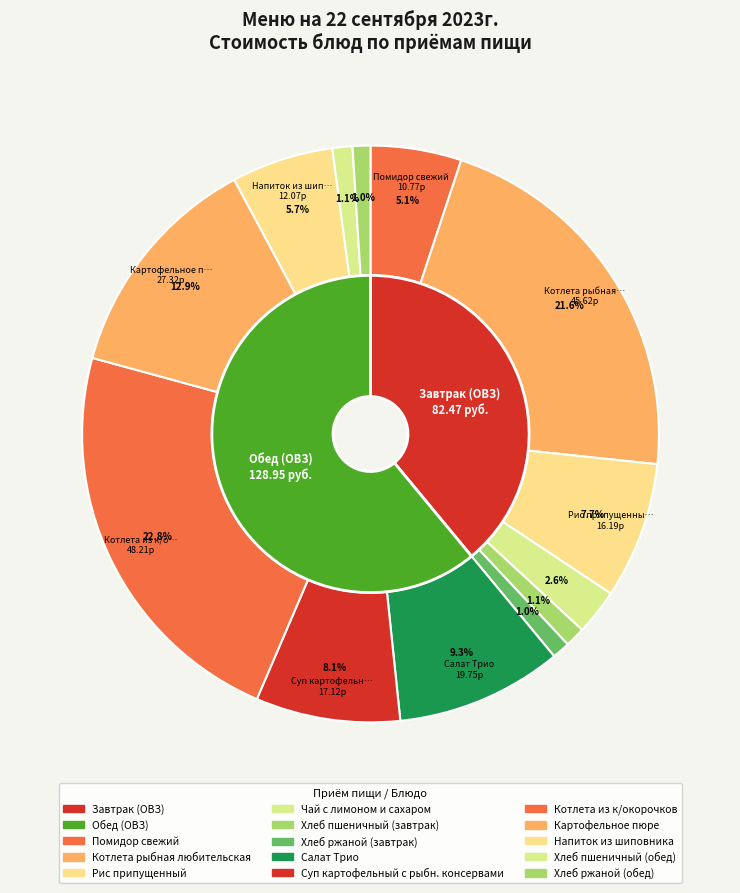

How much of the chart is everything except Рис припущенный?

92.3%